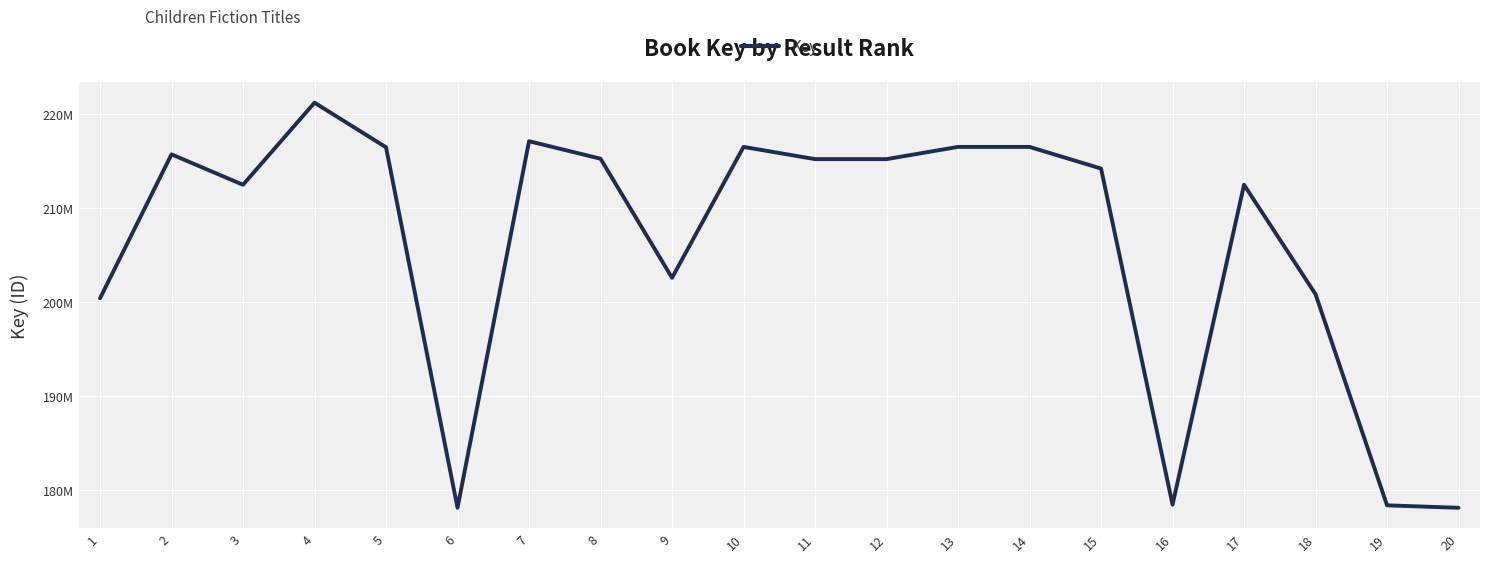

What is the value of the 6th point from the left?

178091507